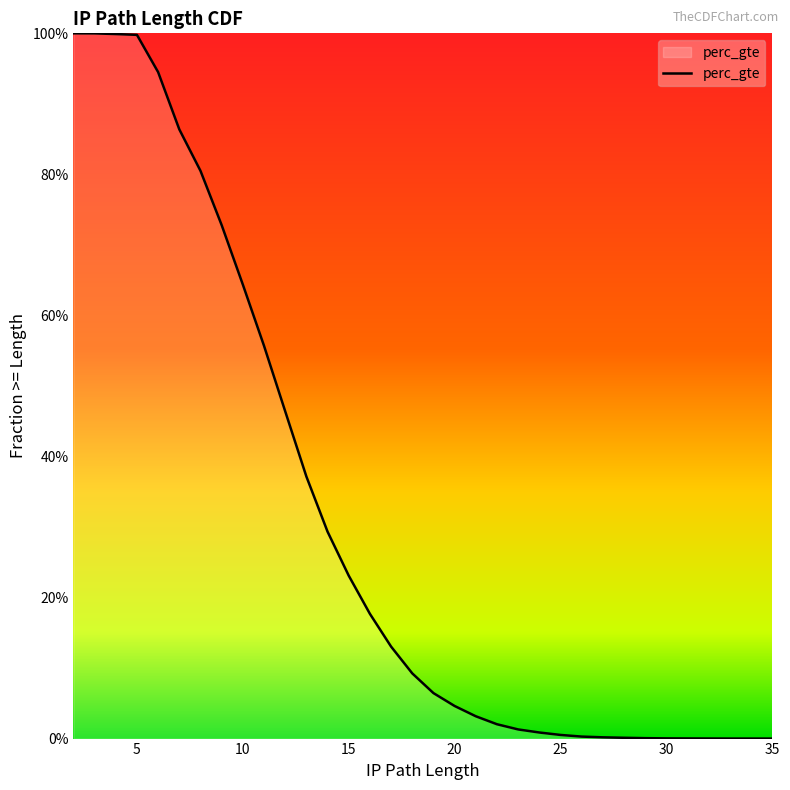

What is the average value?

0.3